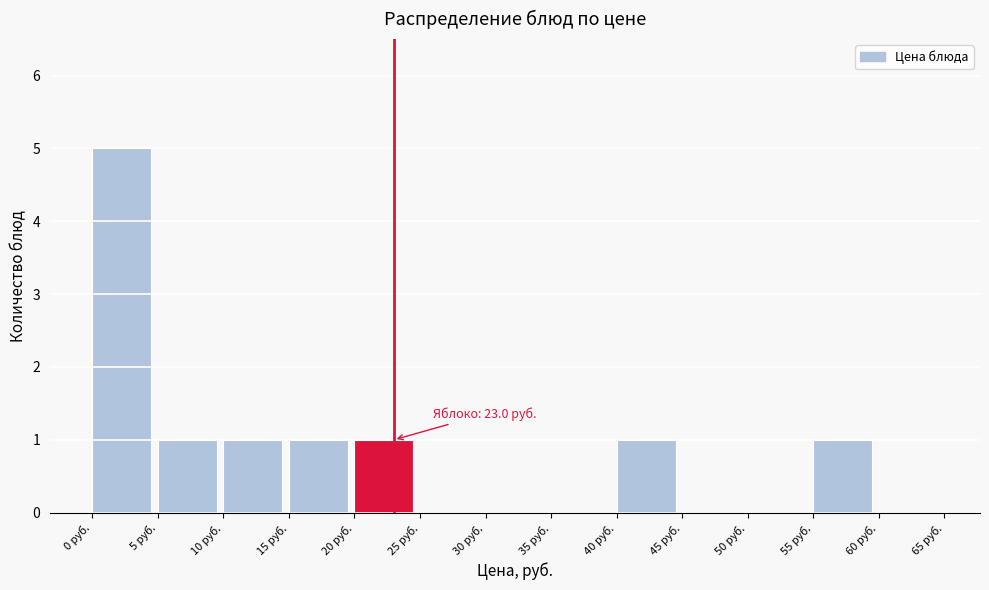

Over which range of the x-axis is the bar tallest?

0 to 5